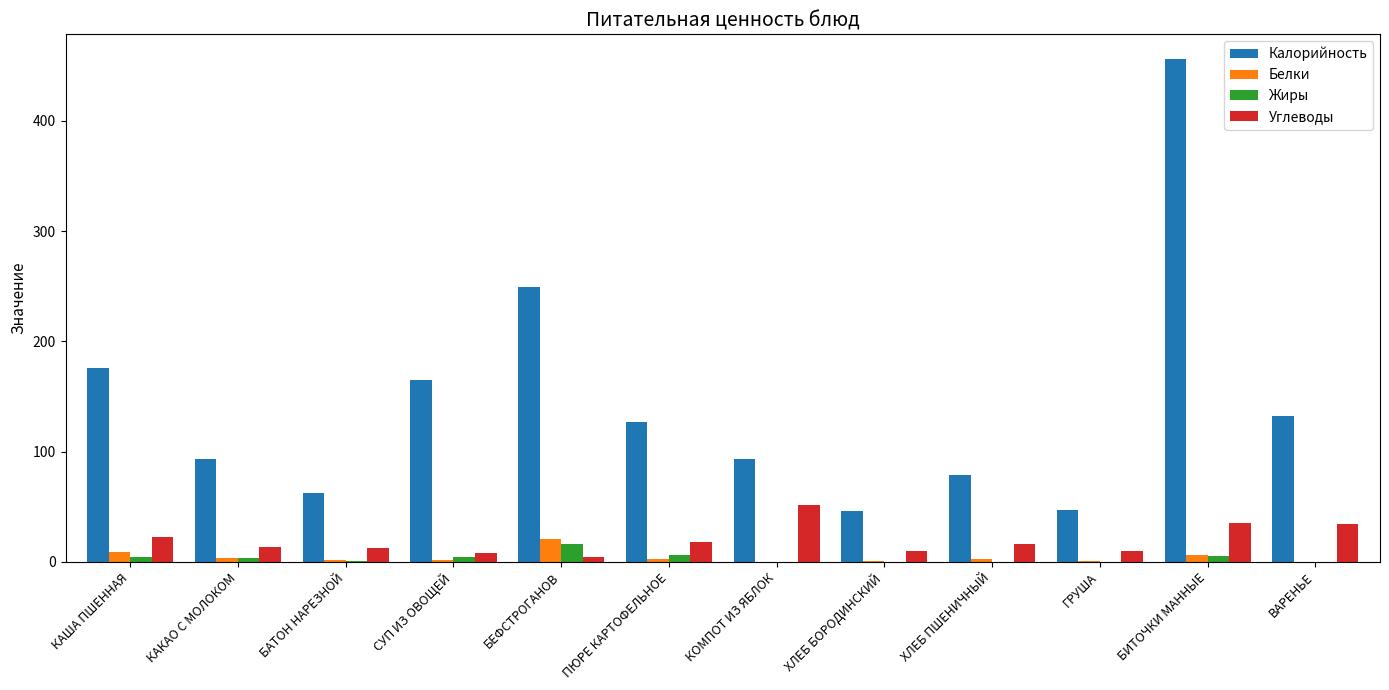

The value of Углеводы at БИТОЧКИ МАННЫЕ is 34.8. True or false?

True